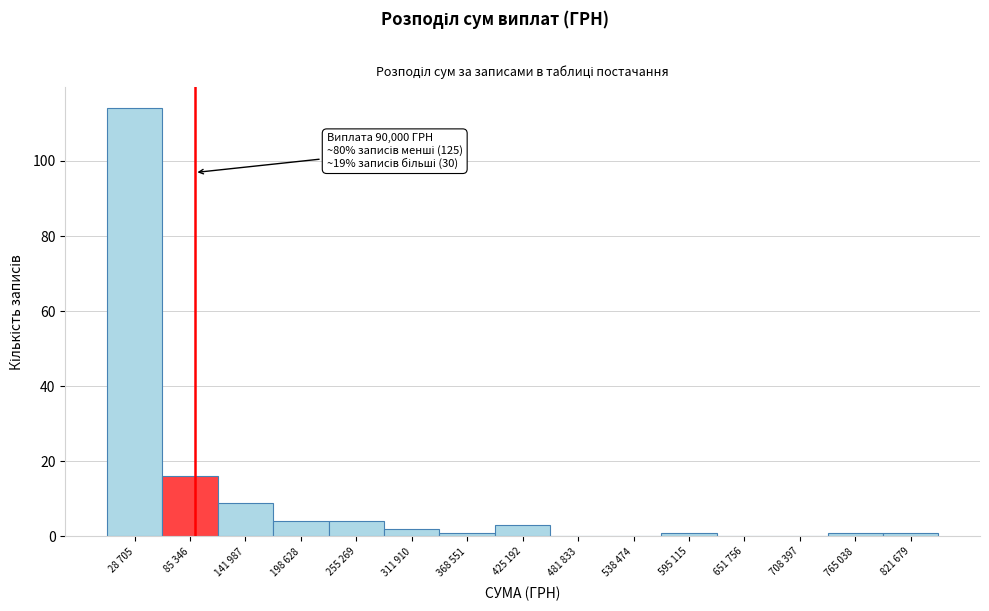

Reading left to right, what are all the values shown in this chart?

28 705=114	85 346=16	141 987=9	198 628=4	255 269=4	311 910=2	368 551=1	425 192=3	481 833=0	538 474=0	595 115=1	651 756=0	708 397=0	765 038=1	821 679=1